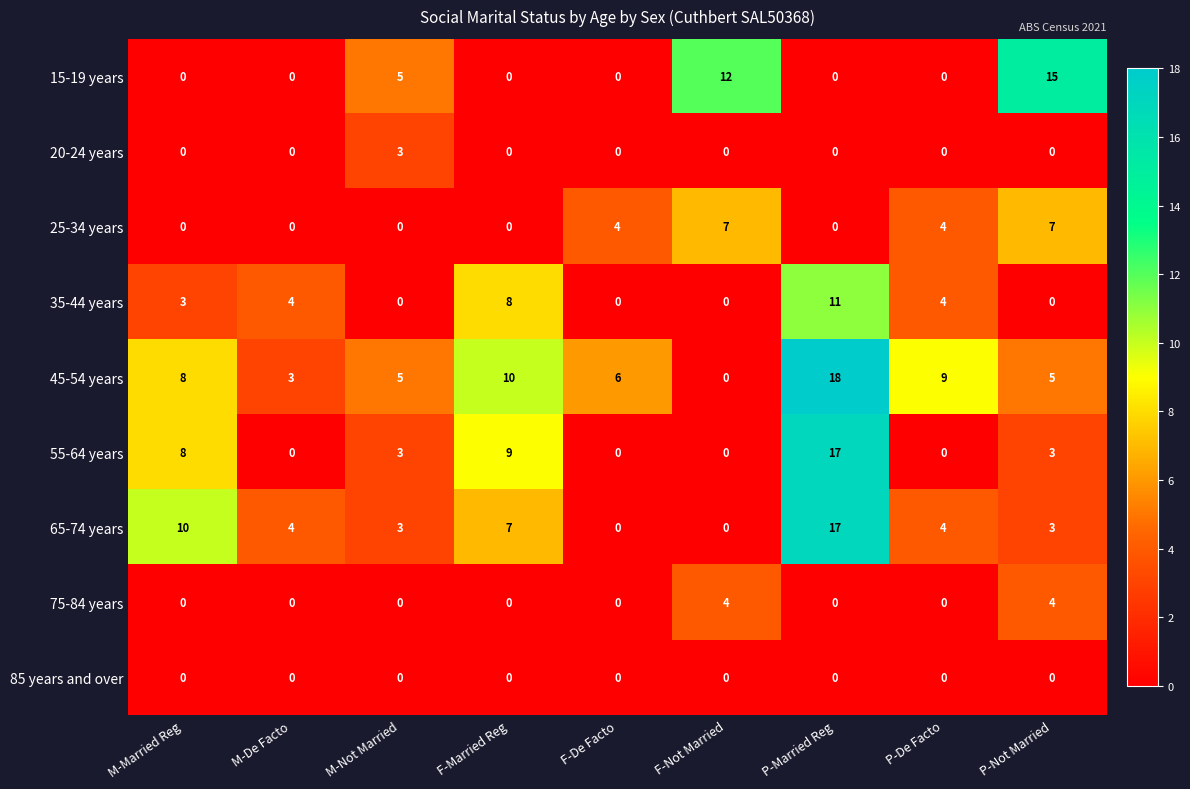

How many series are shown in this chart?

9